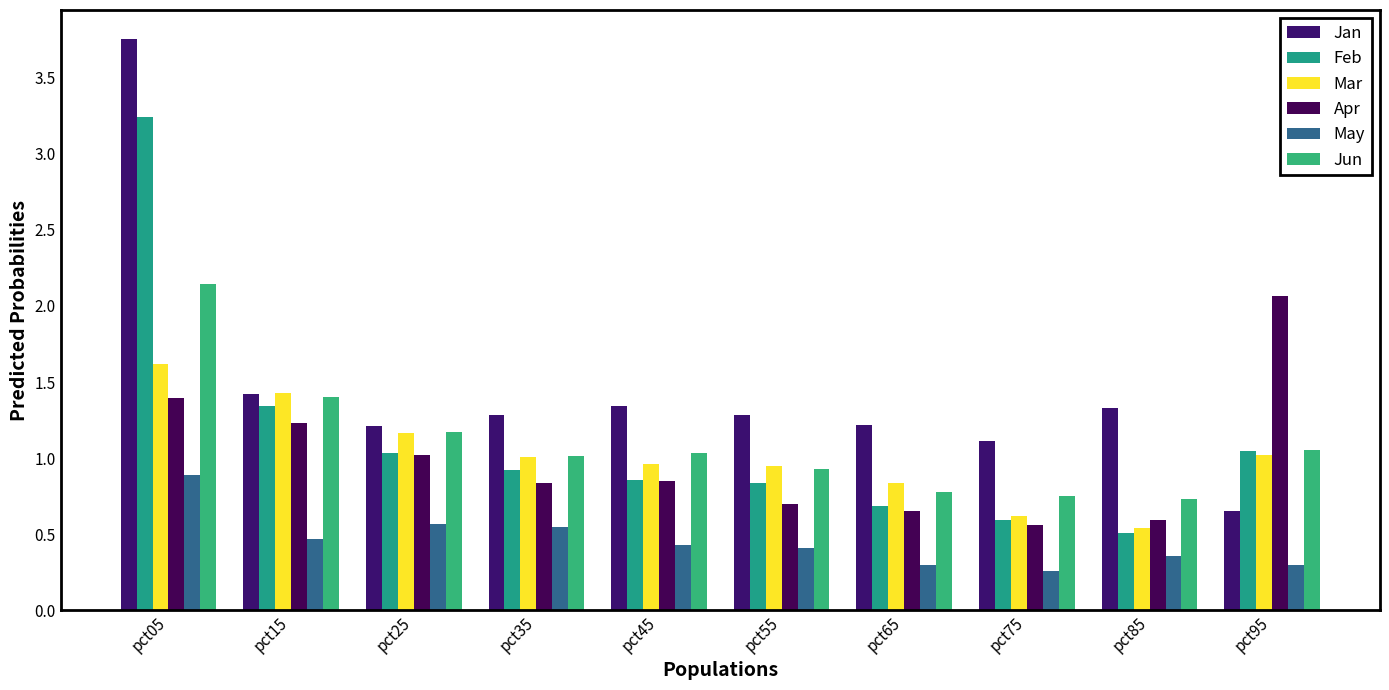

The value of Feb at pct65 is 0.7. True or false?

True